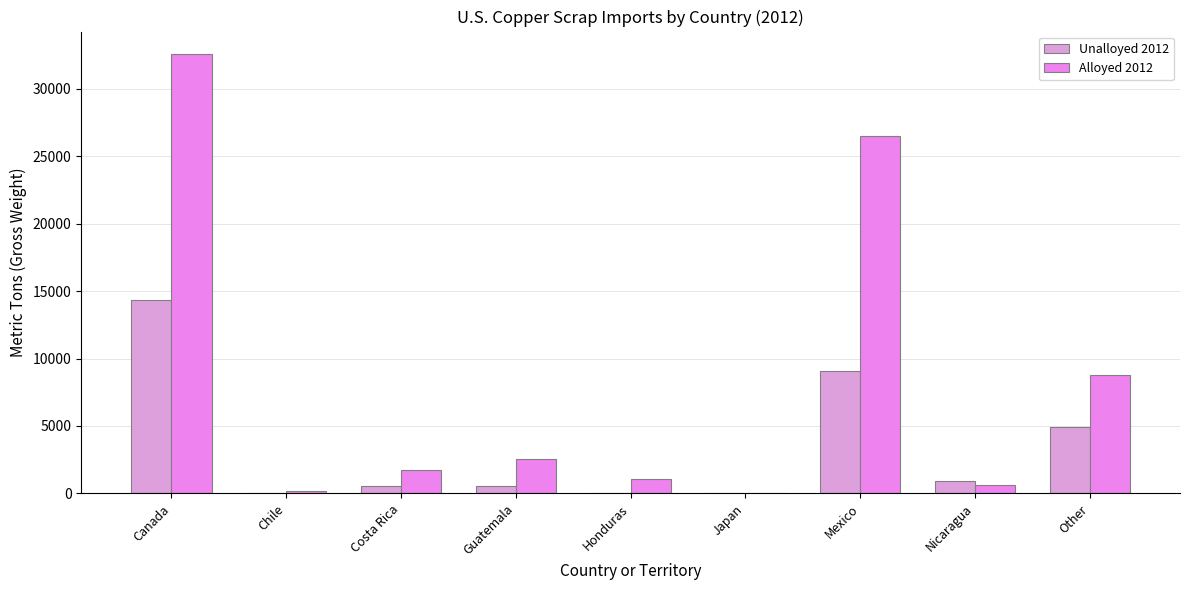

What is the sum of all Alloyed 2012 values?

74122